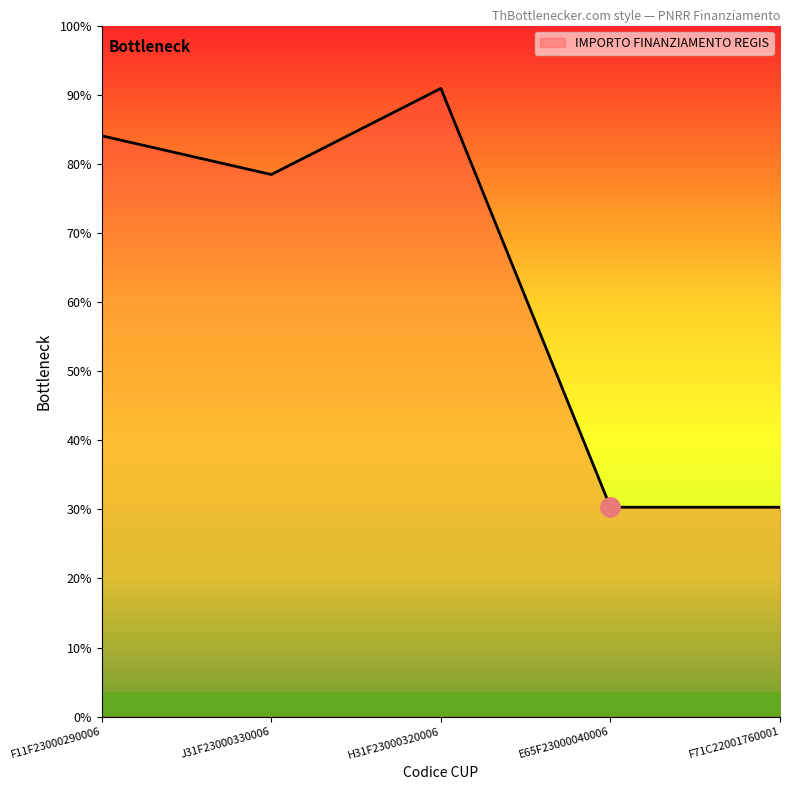

What position from the left is E65F23000040006?

4